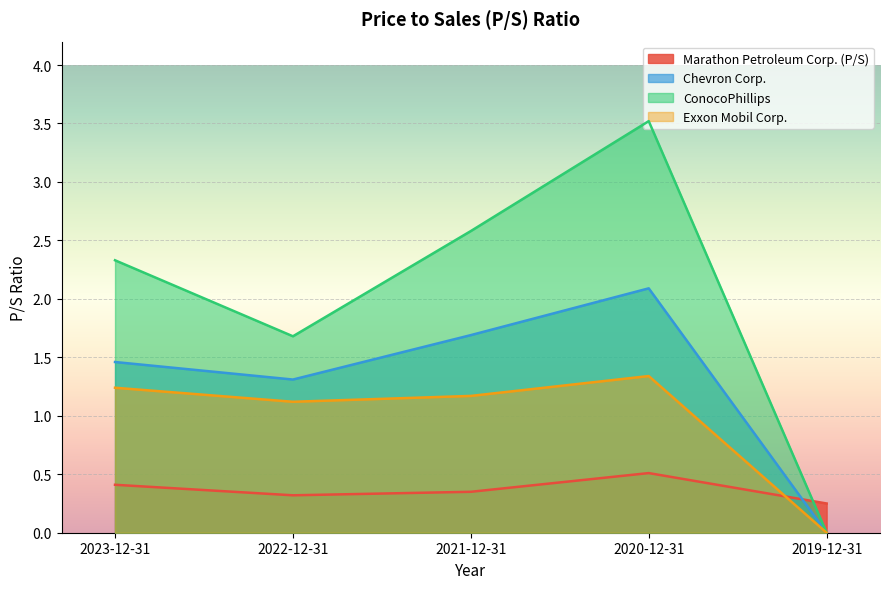

What is the value of the Exxon Mobil Corp. point at the 3rd from the left?

1.2